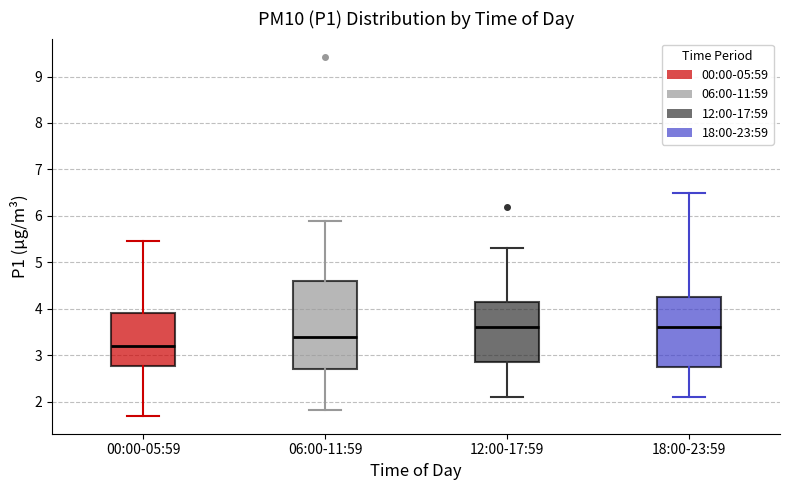

Where does the lower whisker of the box for 00:00-05:59 end on the y-axis? The values are not printed on the chart, so give them approximately, as read against the axis.

1.7